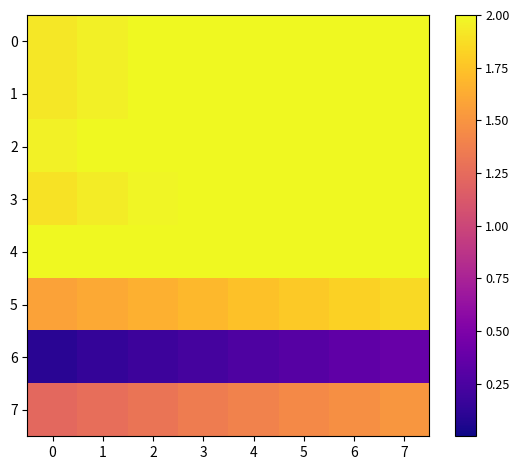

Reading right to left, list all the values displayed in this chart.

0: 7=2.0	6=2.0	5=2.0	4=2.0	3=2.0	2=2.0	1=2.0	0=1.9
1: 7=2.0	6=2.0	5=2.0	4=2.0	3=2.0	2=2.0	1=2.0	0=1.9
2: 7=2.0	6=2.0	5=2.0	4=2.0	3=2.0	2=2.0	1=2.0	0=2.0
3: 7=2.0	6=2.0	5=2.0	4=2.0	3=2.0	2=2.0	1=1.9	0=1.9
4: 7=2.0	6=2.0	5=2.0	4=2.0	3=2.0	2=2.0	1=2.0	0=2.0
5: 7=1.9	6=1.8	5=1.8	4=1.7	3=1.7	2=1.7	1=1.6	0=1.6
6: 7=0.4	6=0.3	5=0.3	4=0.3	3=0.2	2=0.2	1=0.1	0=0.1
7: 7=1.5	6=1.5	5=1.4	4=1.4	3=1.4	2=1.3	1=1.3	0=1.2